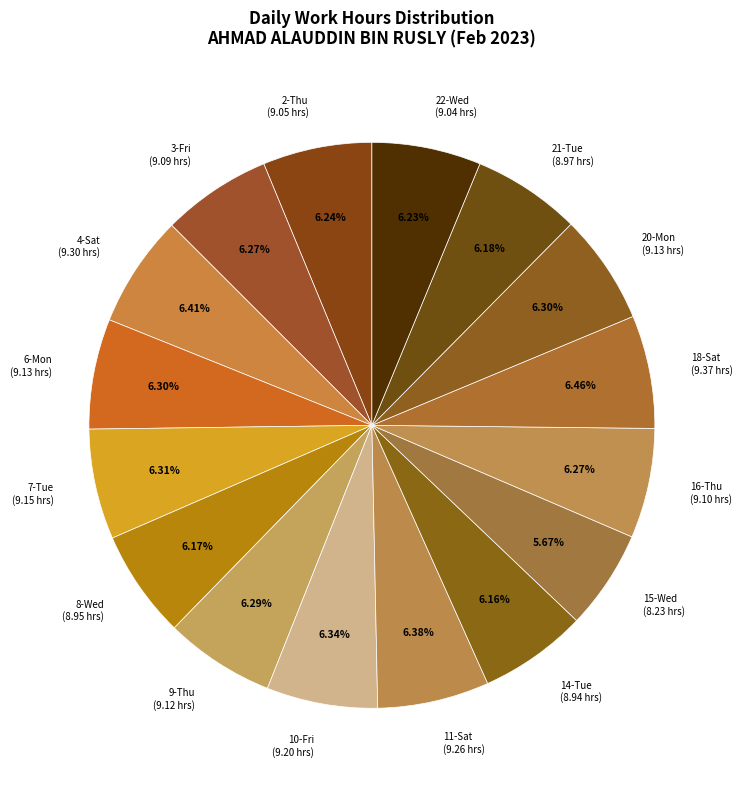

The 7-Tue slice represents 6% of the pie. True or false?

True